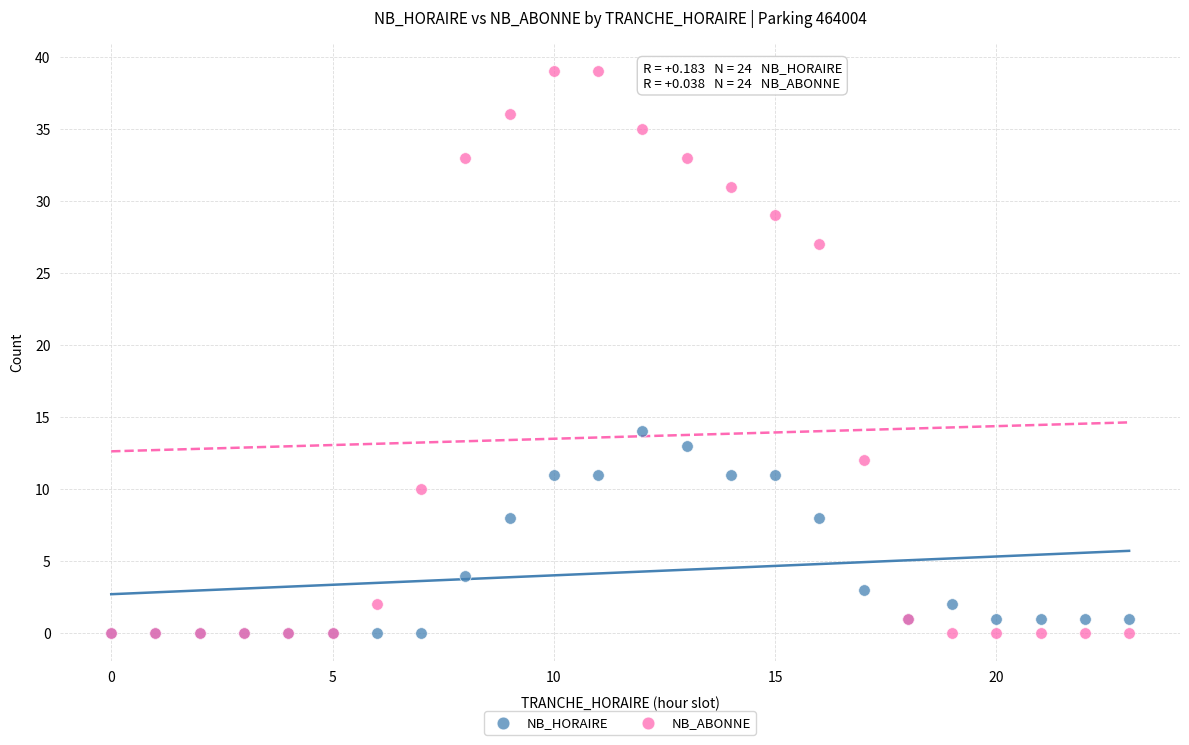

In the NB_ABONNE series, what Y value is closest to 19?

12